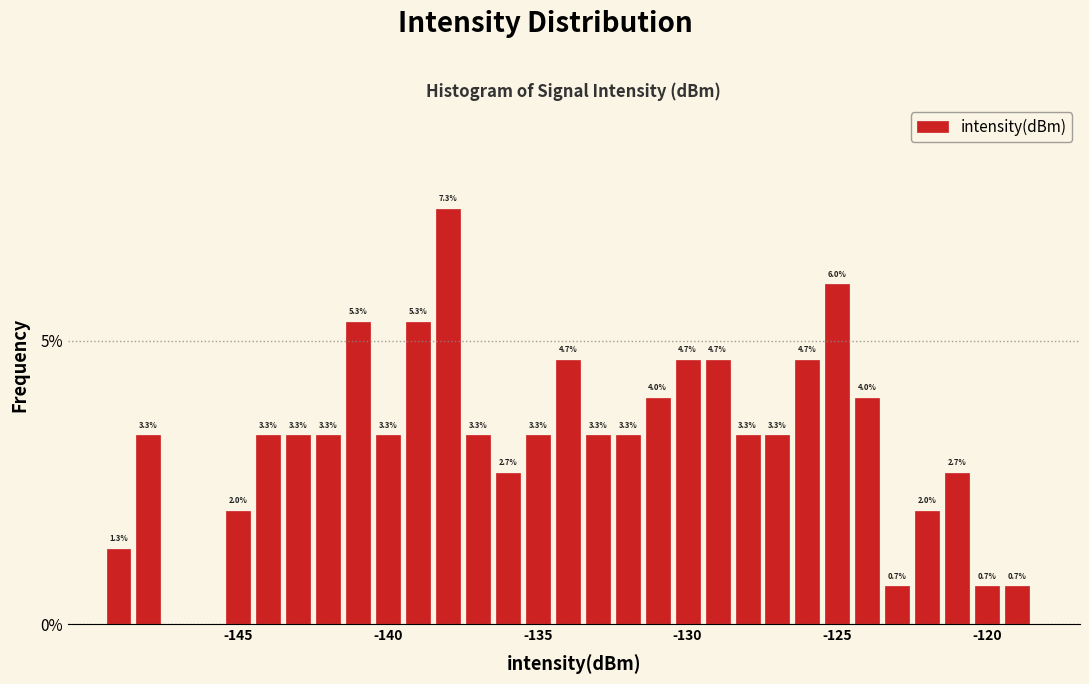

Read against the x-axis, roughly where is the centre of the tallest bar?

-138.0